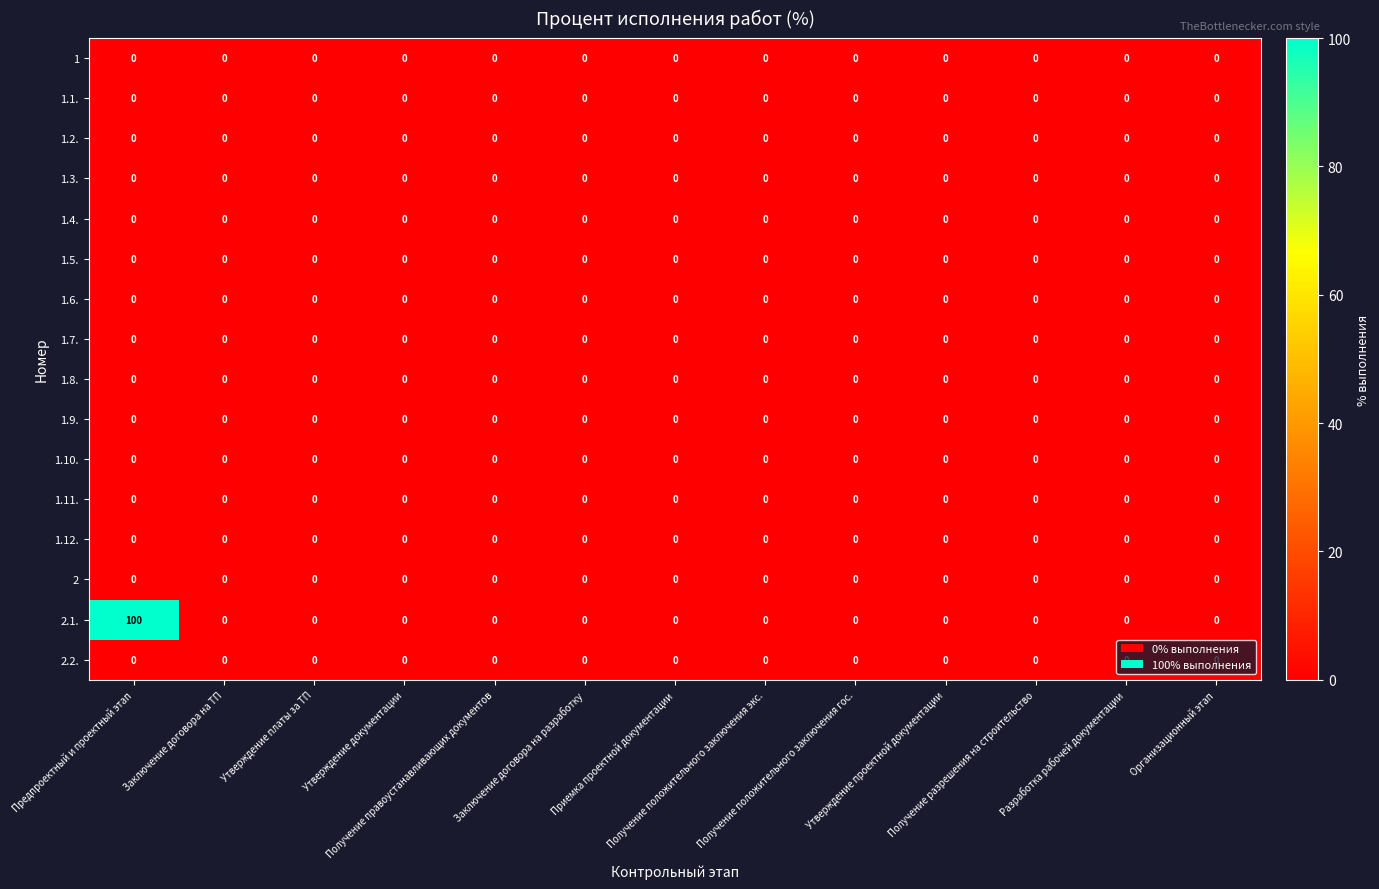

Which series has the largest total across all categories?

2.1.